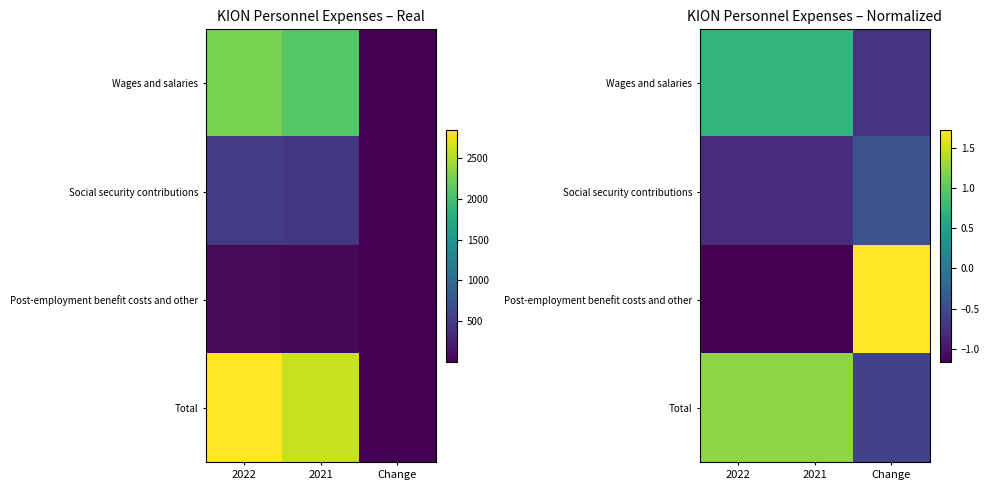

What is the minimum value for Total?

-0.6